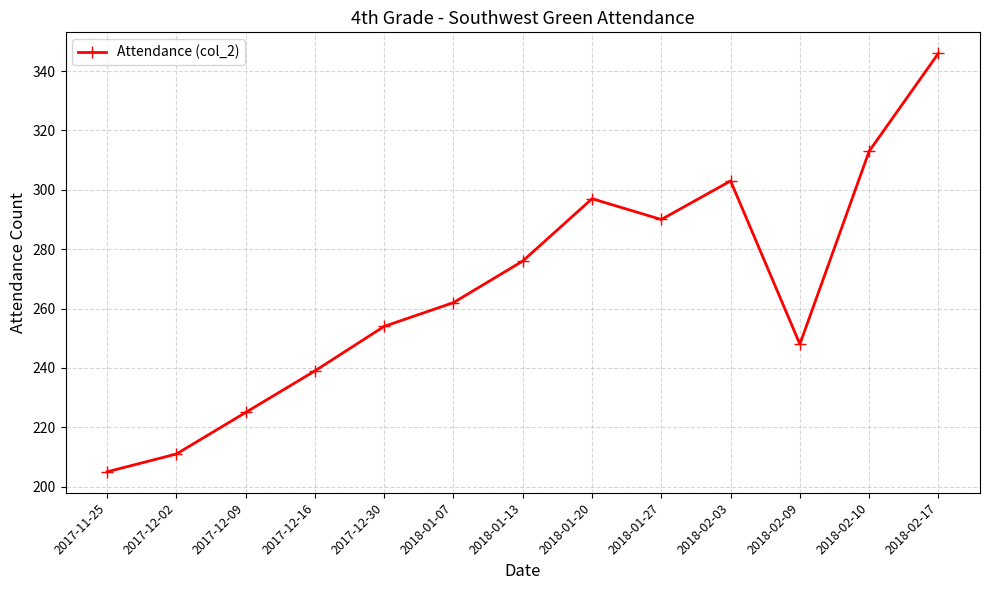

What is the value of the 2nd point from the left?

211